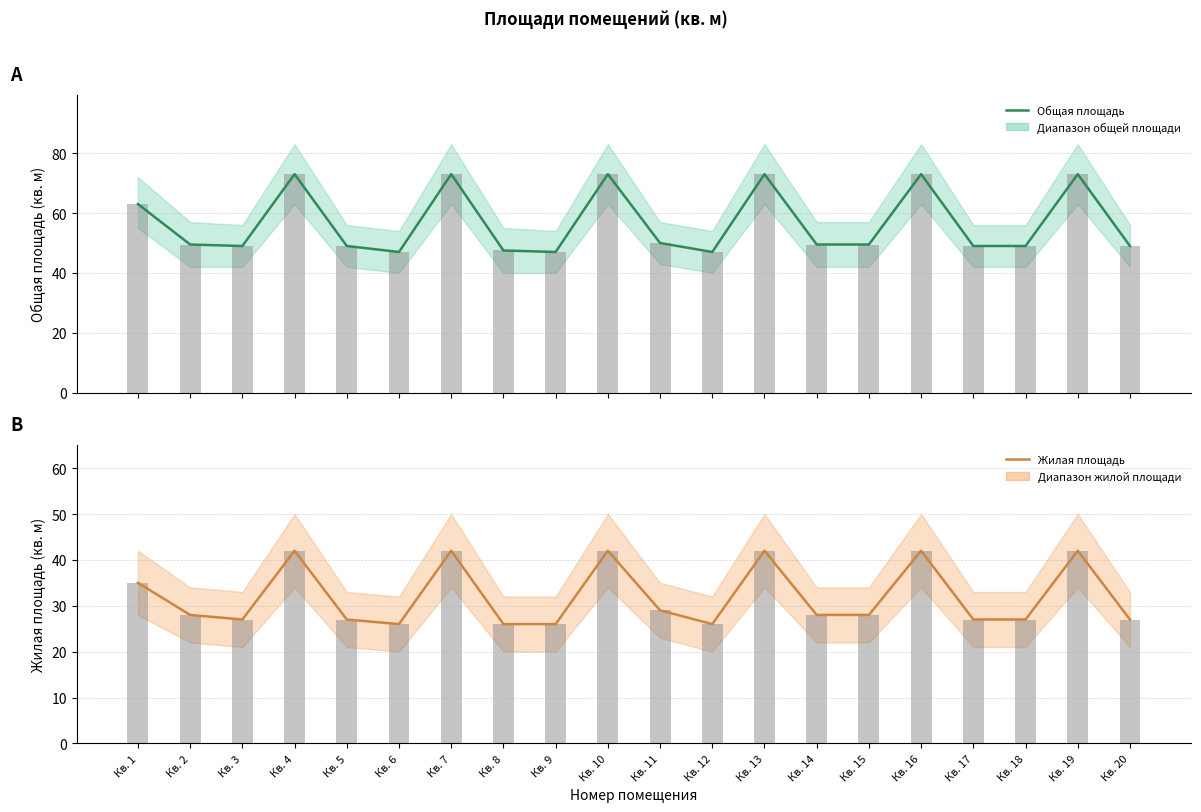

How many bars are there in total?

40